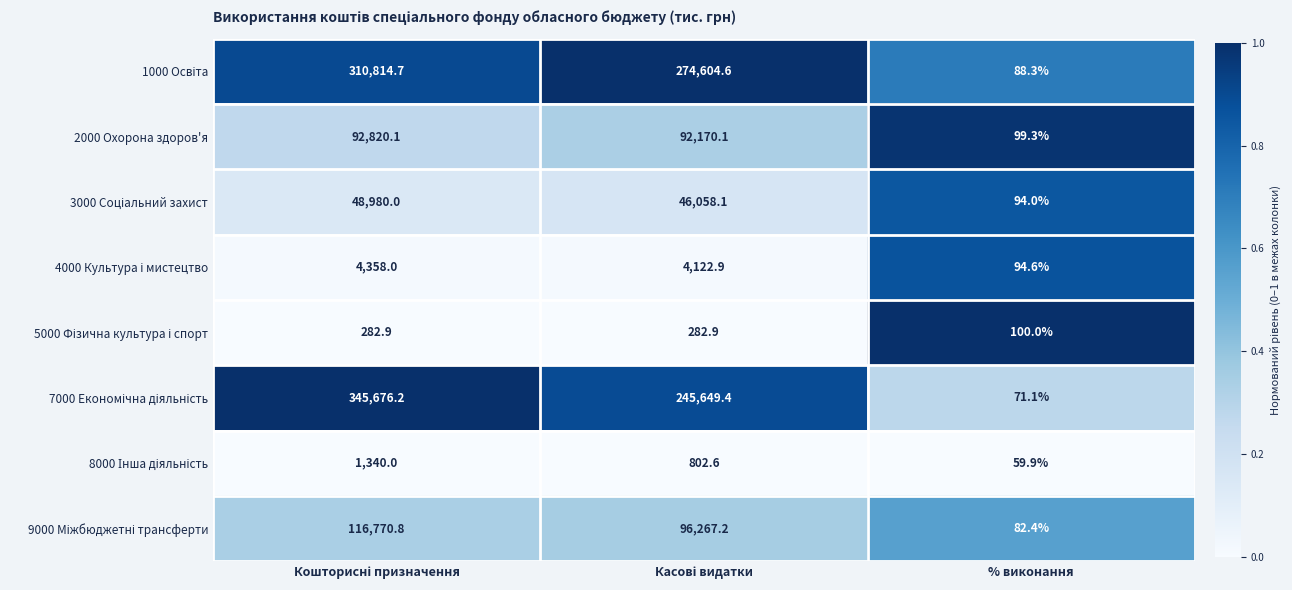

The 2000 Охорона здоров'я series shows 99.3 at % виконання. True or false?

True